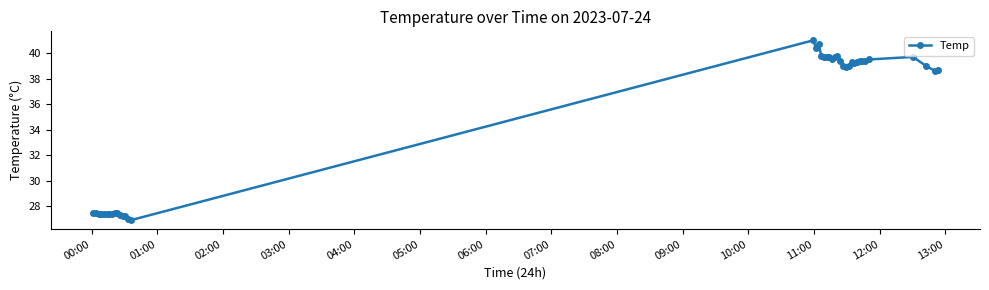

What is the value of the 3rd point from the left?

27.4